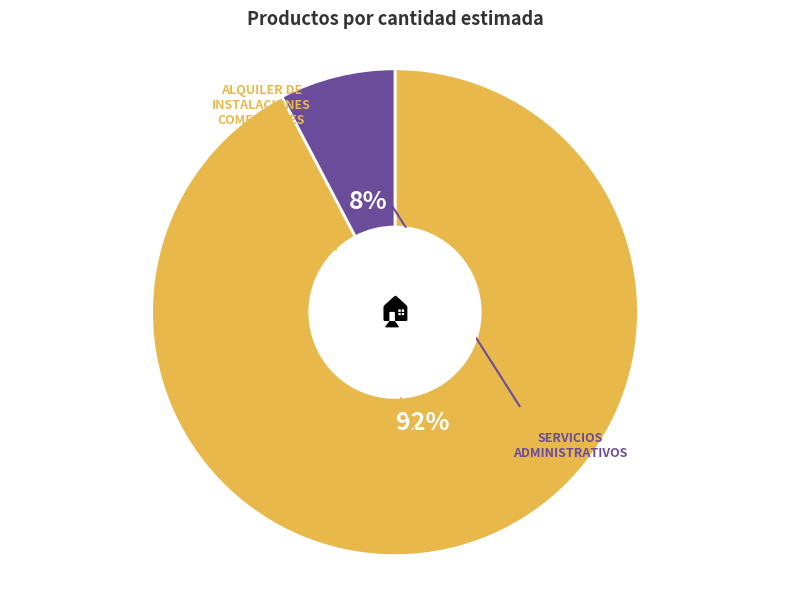

Is there any slice that represents more than half of the pie?

Yes